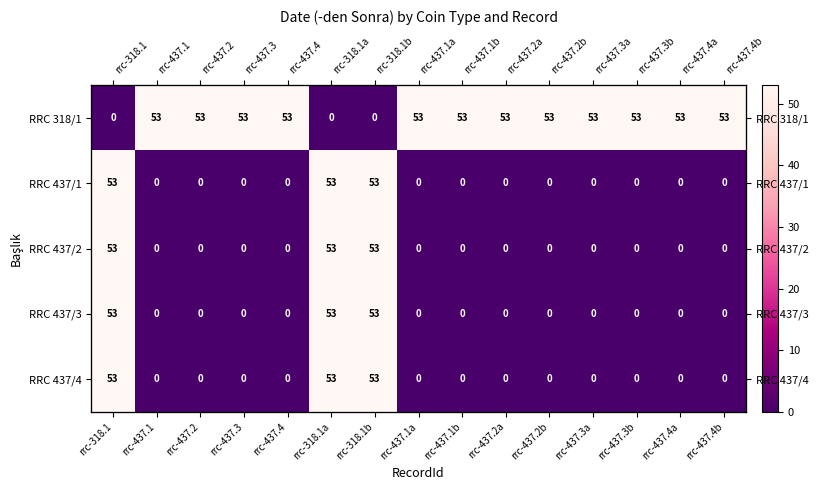

Rank the series by their maximum value, from highest to lowest.

RRC 318/1, RRC 437/1, RRC 437/2, RRC 437/3, RRC 437/4